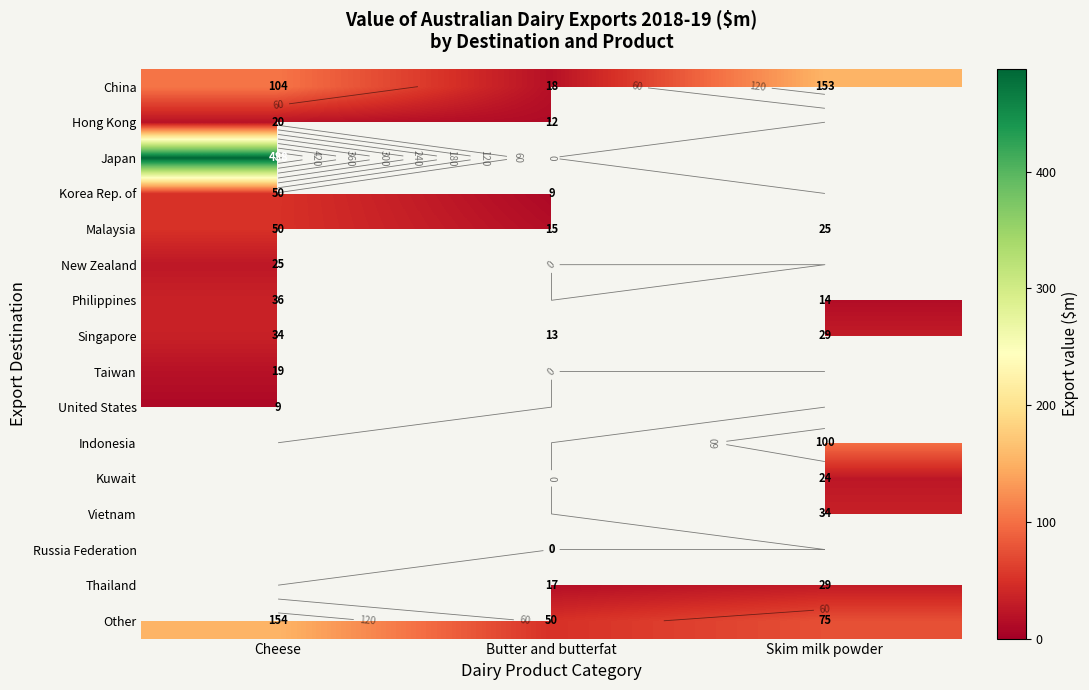

The value of Thailand at Butter and butterfat is 16.6. True or false?

True